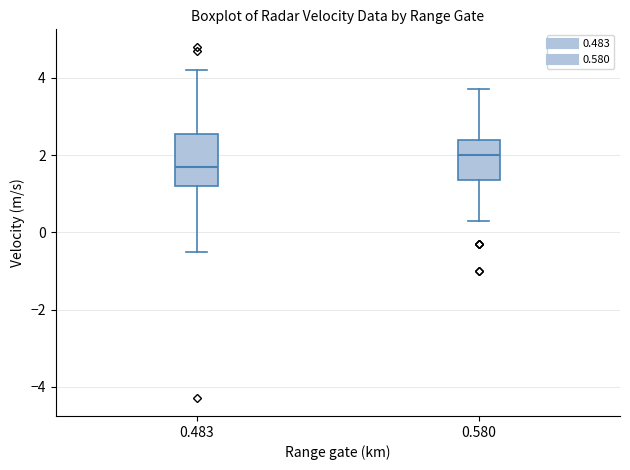

Where does the lower whisker of the box at x = 0.580 end on the y-axis? The values are not printed on the chart, so give them approximately, as read against the axis.

0.4